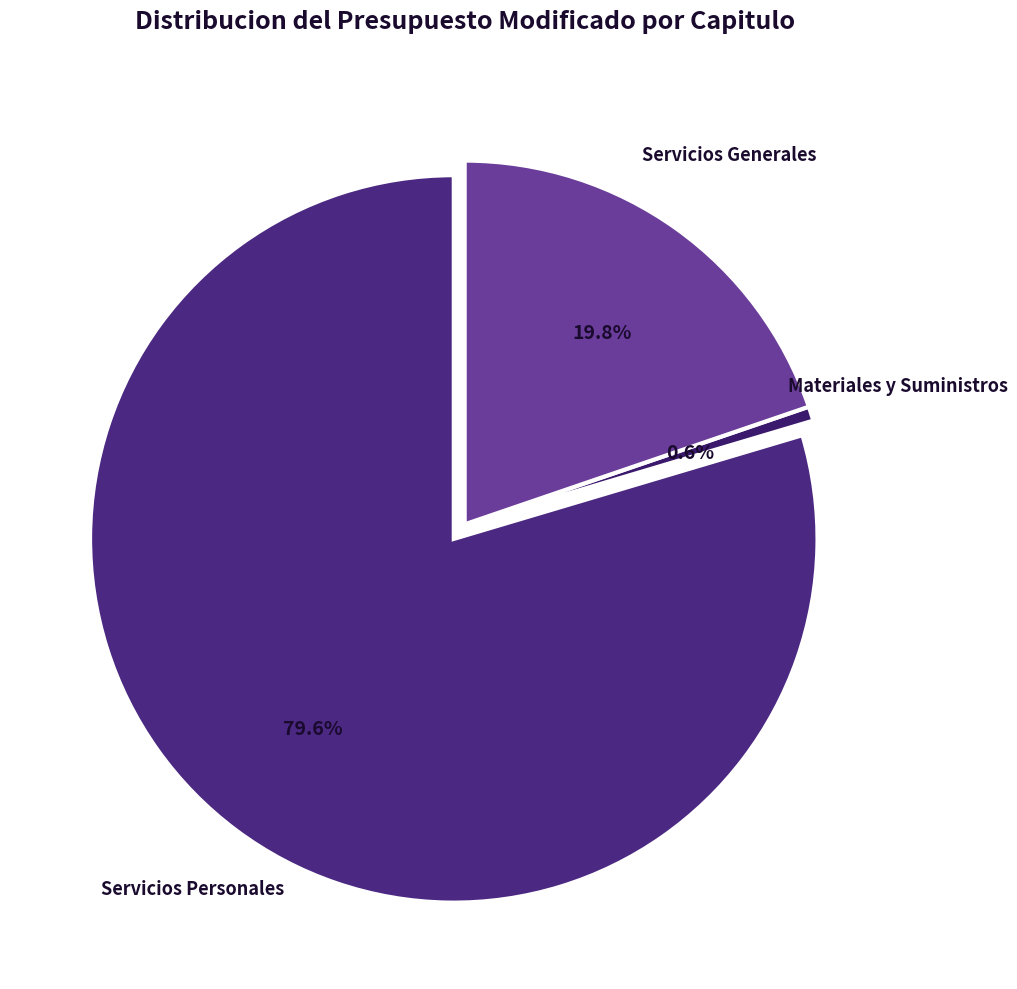

What percentage is the Servicios Generales slice, to the nearest percent?

20%